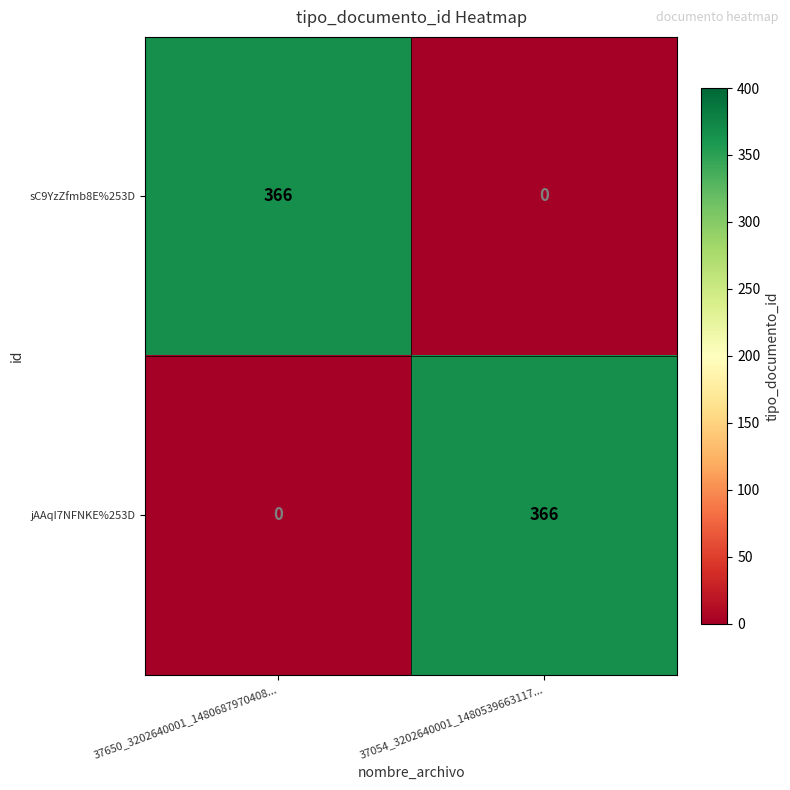

What is the sum of the sC9YzZfmb8E%253D values at 37650_3202640001_1480687970408... and 37054_3202640001_1480539663117...?

366